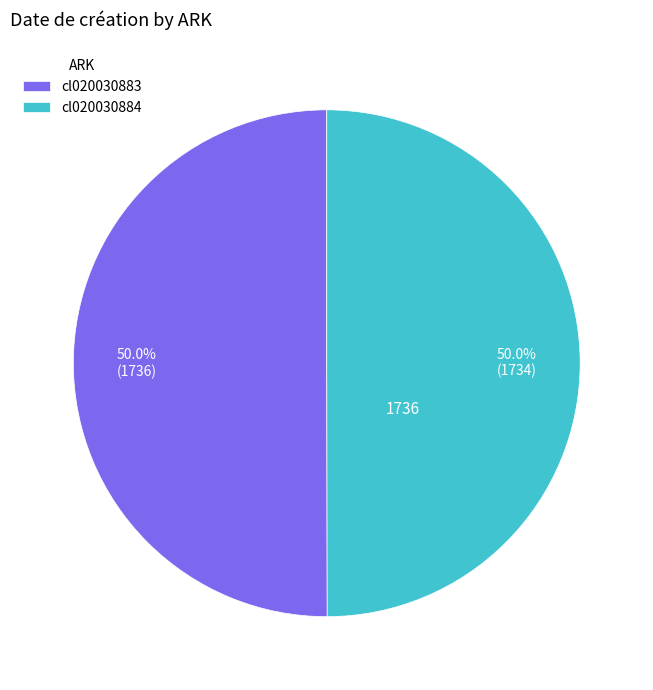

What is the ratio of the value at cl020030884 to the value at cl020030883?

1.0